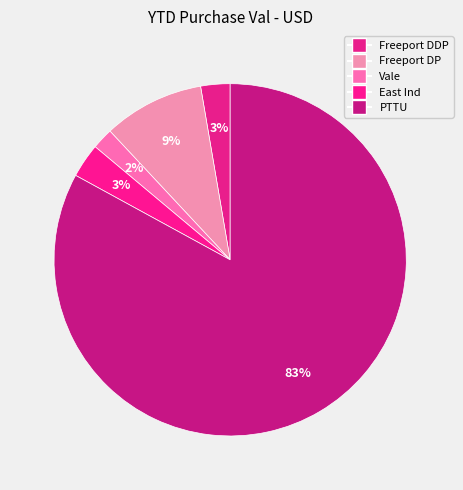

How many segments does this pie chart have?

5